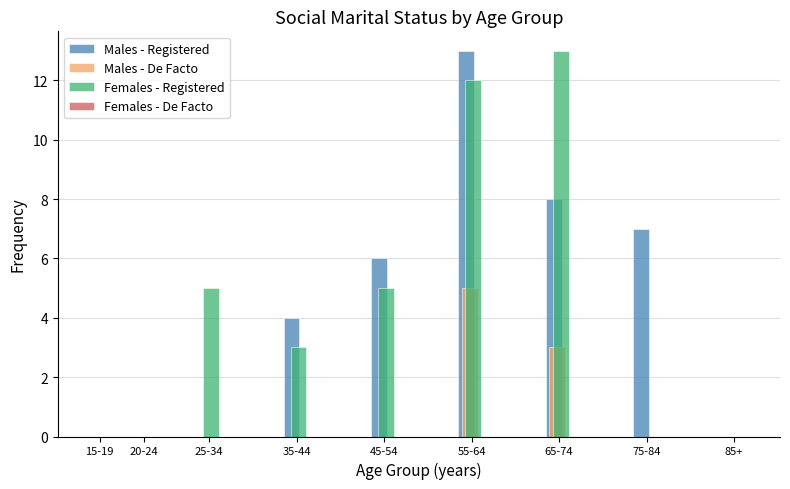

At which category is the sum across all series the highest?

55-64